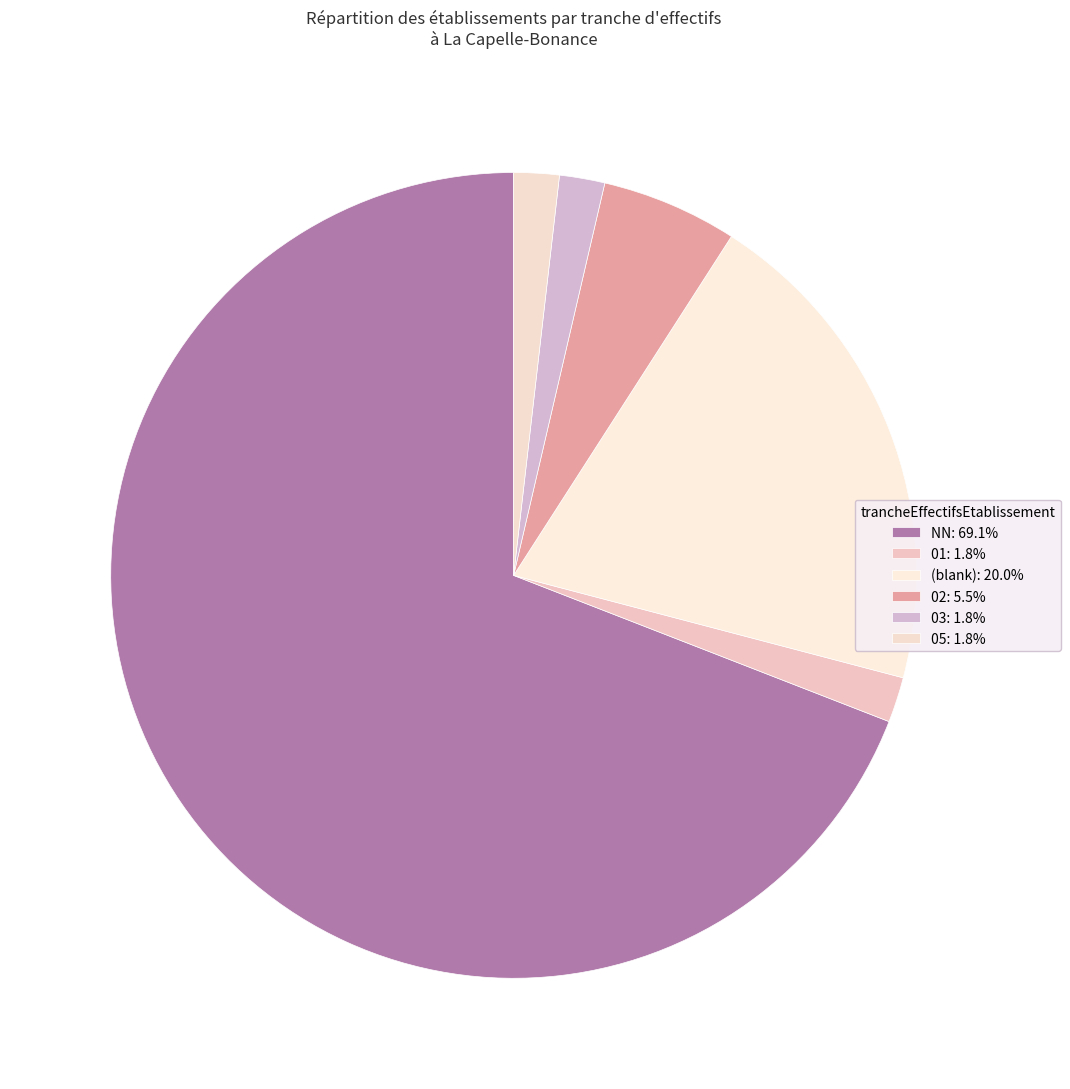

Which slice is the largest?

NN